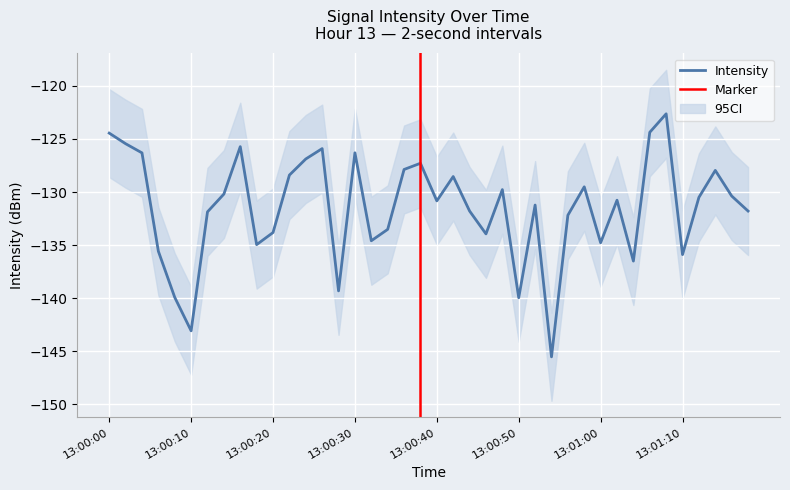

What is the value of the 14th point from the left?

-125.9